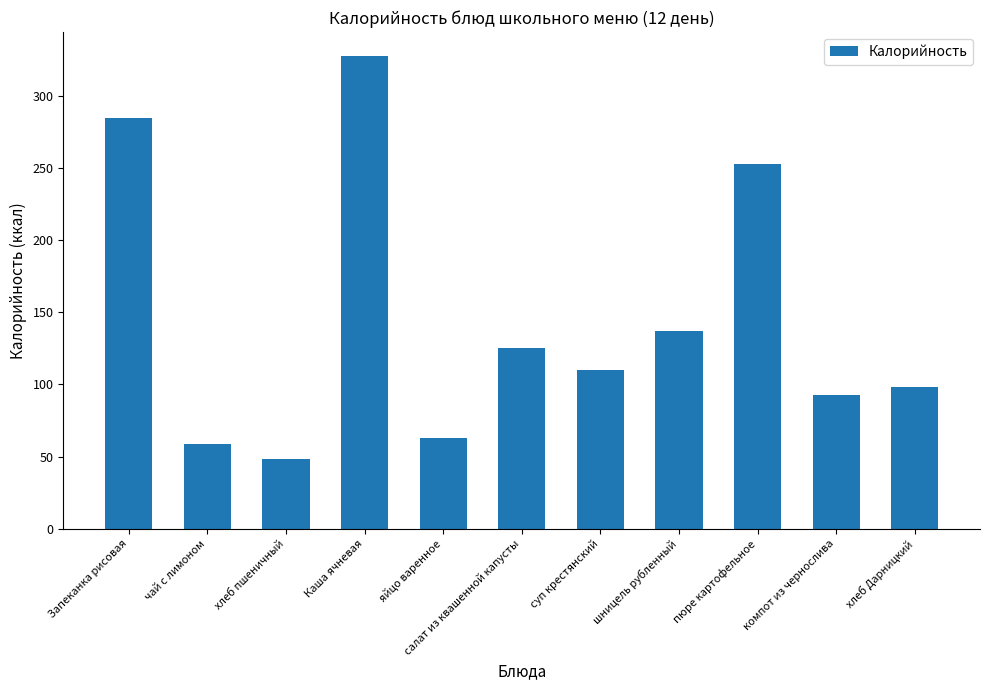

Reading left to right, list all the values displayed in this chart.

285	59	48	328	63	125	110	137	253	93	98